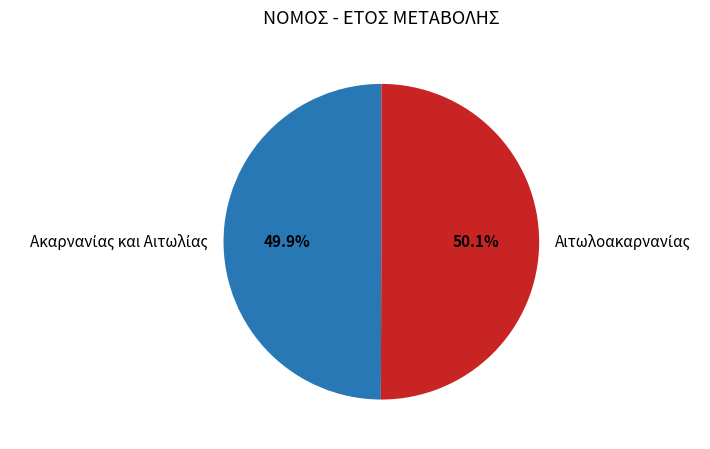

Does any single category account for the majority?

Yes